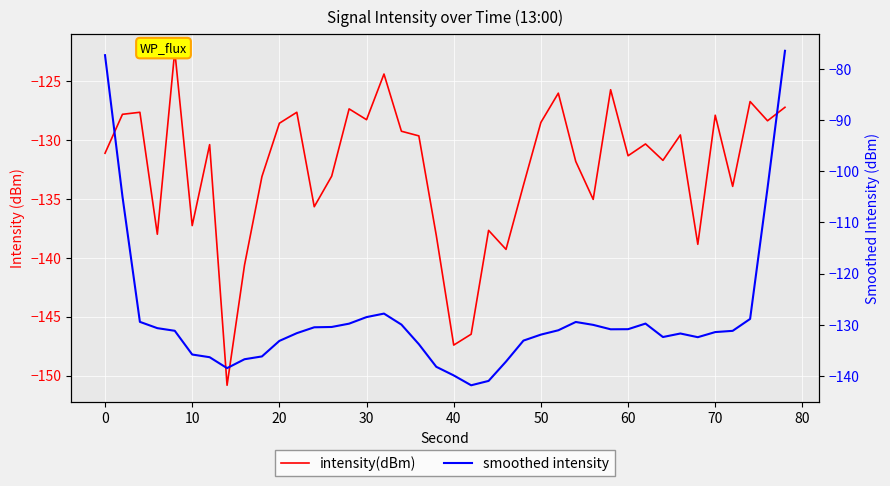

Count the number of categories in the chart.

40